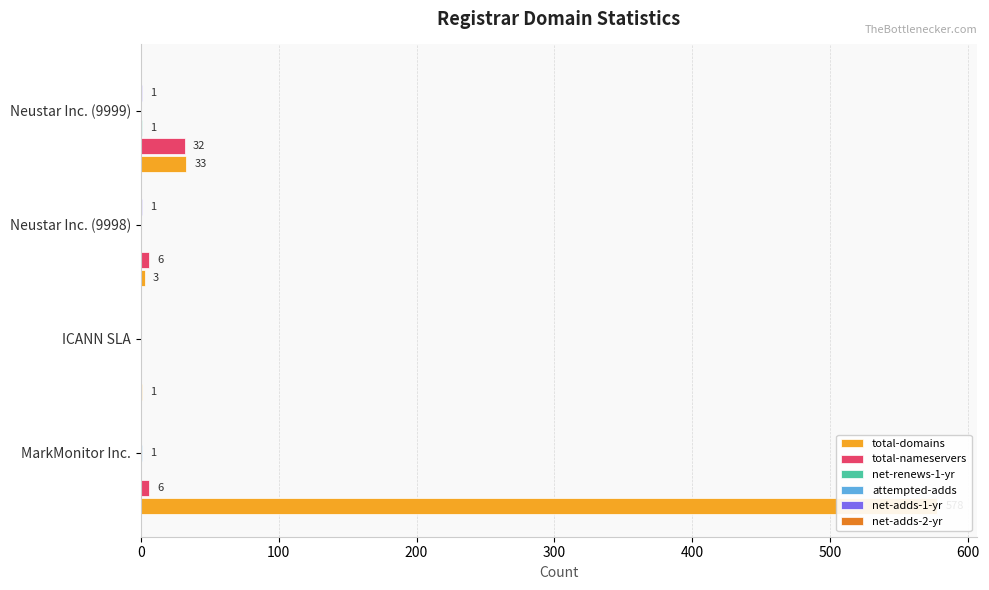

Between 200 and 300, which series saw the biggest shift?

total-domains